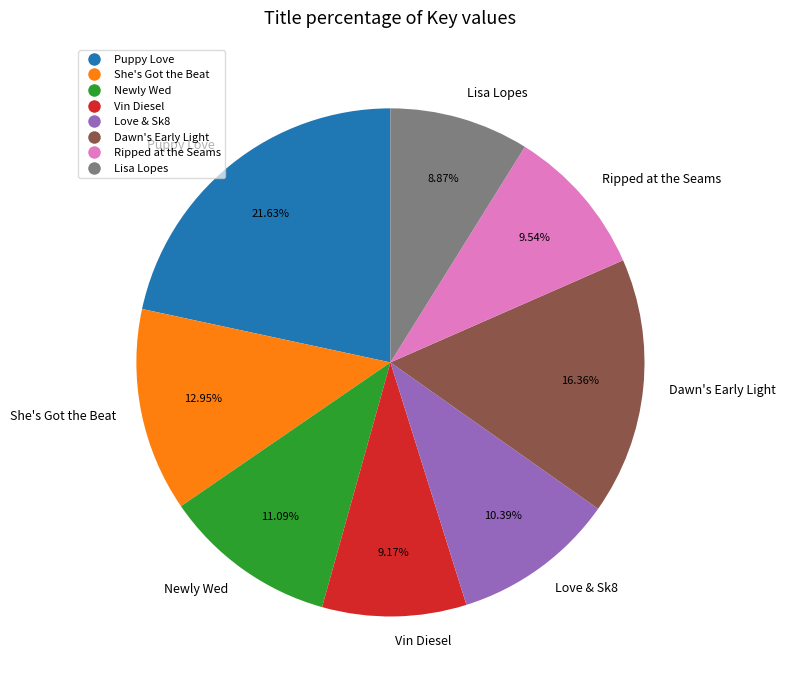

What is the ratio of the value at Dawn's Early Light to the value at Puppy Love?

0.8